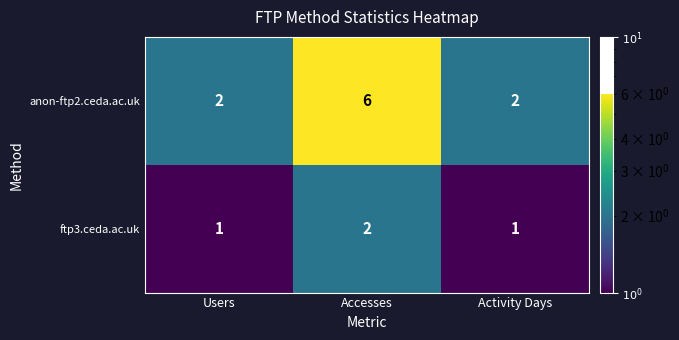

What is the sum of all ftp3.ceda.ac.uk values?

4